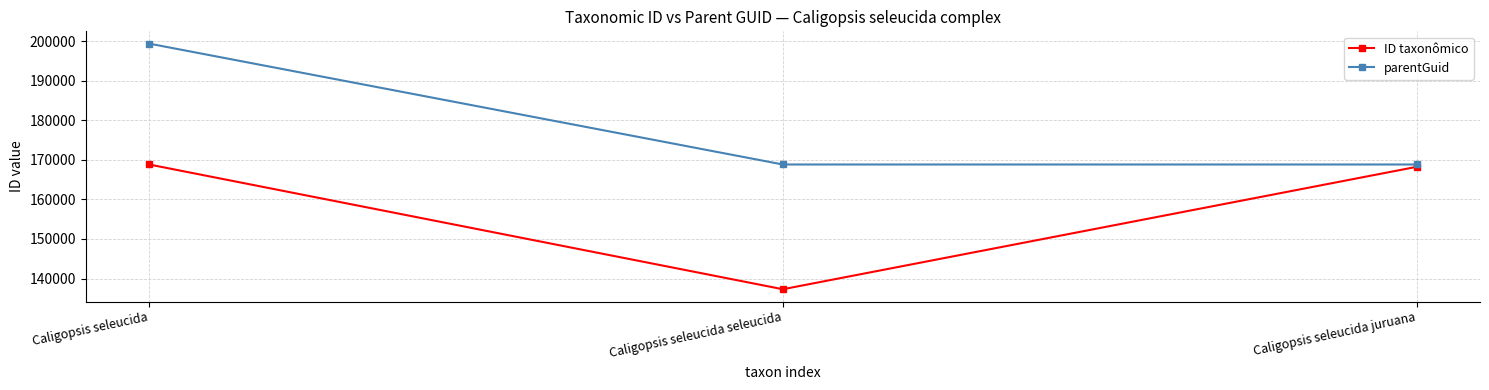

List the labels in order of ID taxonômico value, largest first.

Caligopsis seleucida, Caligopsis seleucida juruana, Caligopsis seleucida seleucida